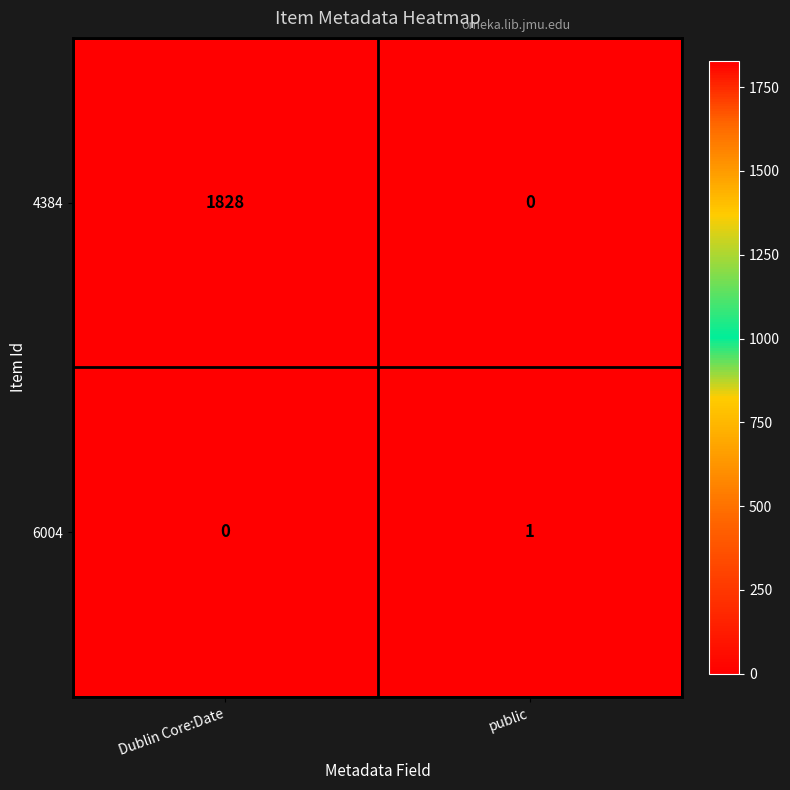

Count the number of data series in this chart.

2